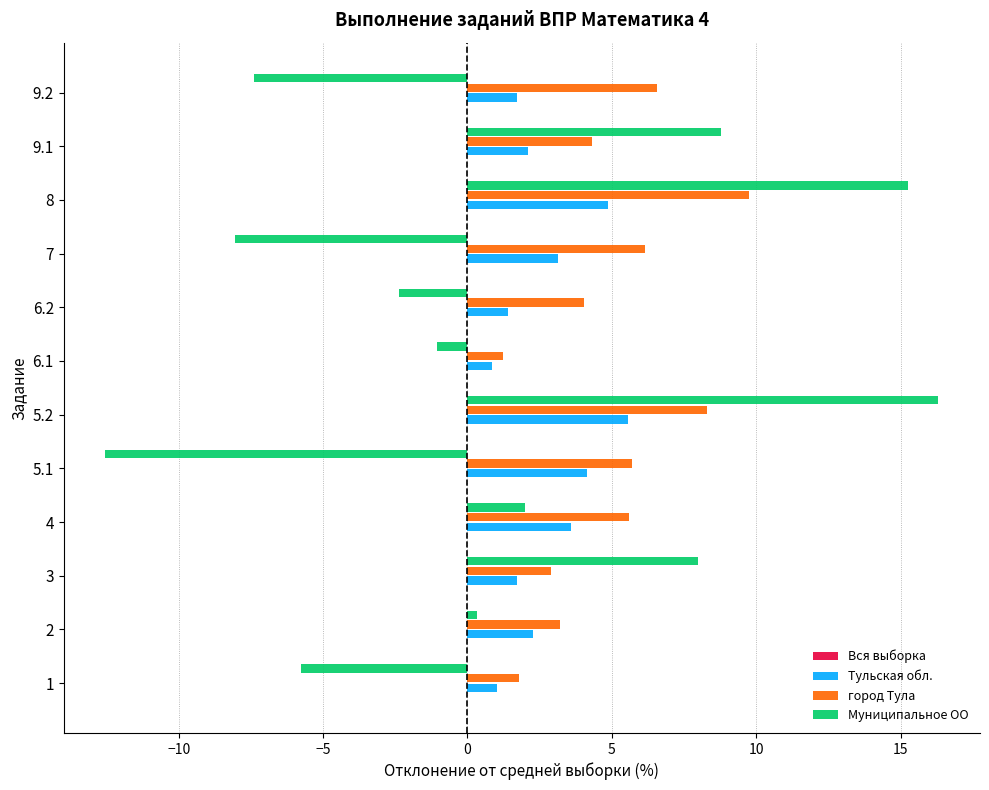

What is the sum of all Тульская обл. values?

32.3